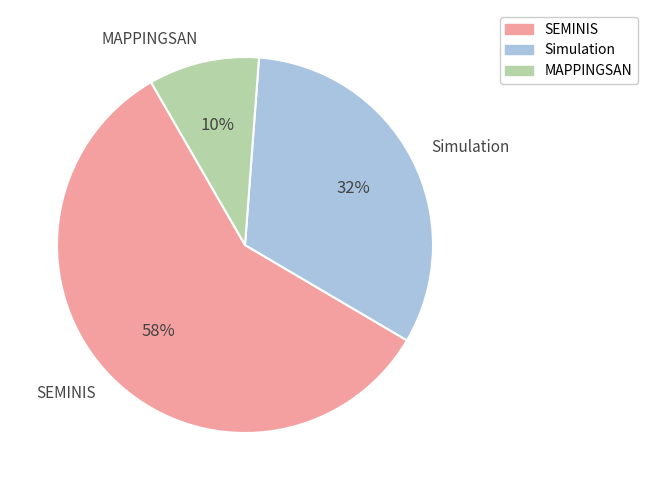

Does any single category account for the majority?

Yes